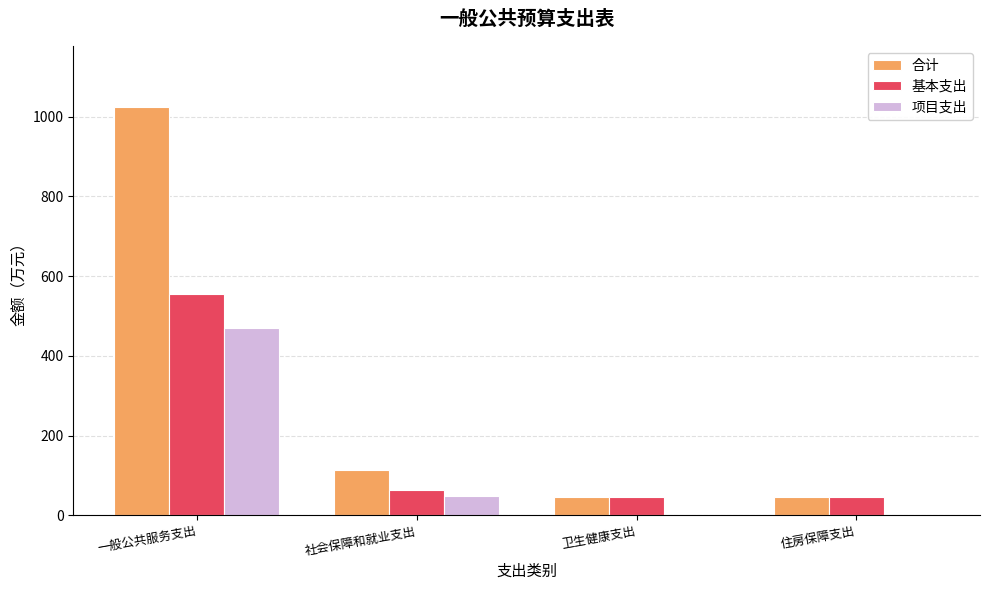

How many series are shown in this chart?

3